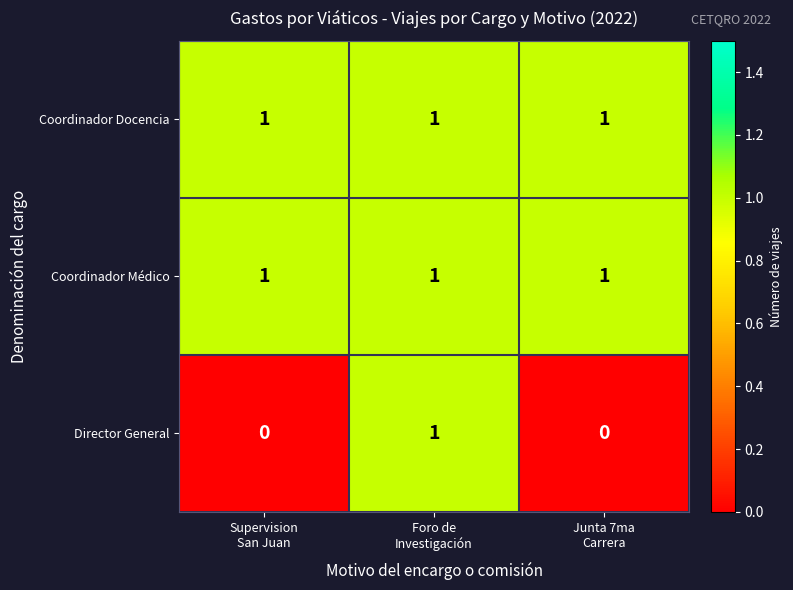

At how many categories does at least one series exceed 0?

3